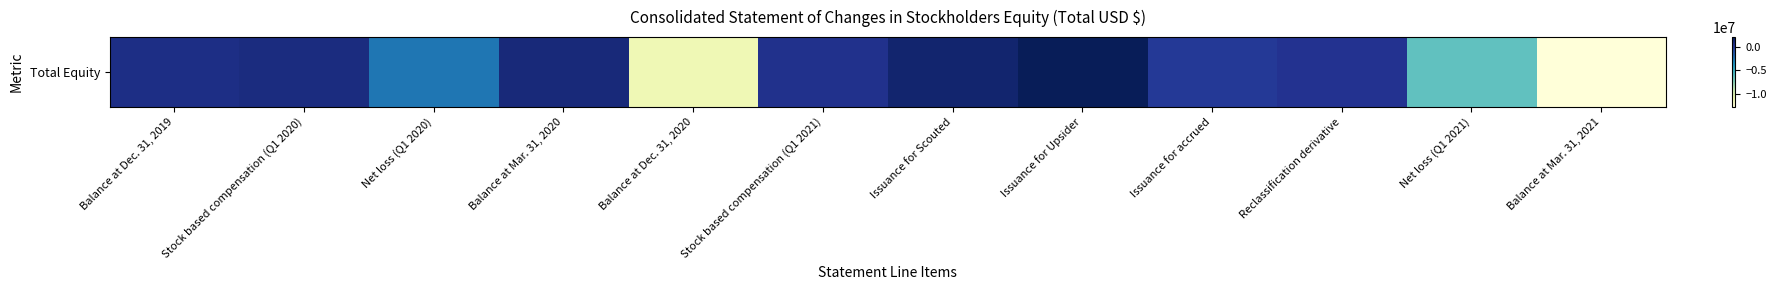

The chart shows a value of 715356 at Balance at Dec. 31, 2019. True or false?

True